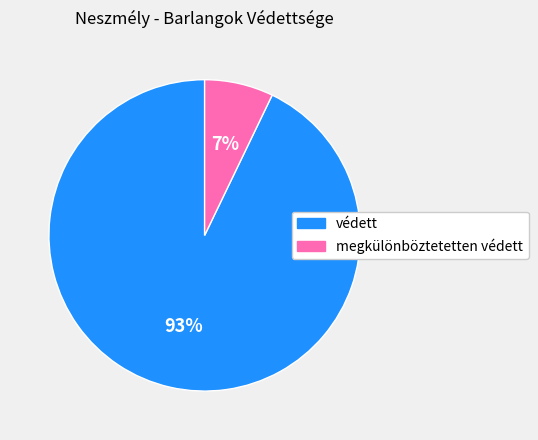

Count the number of slices in the pie.

2